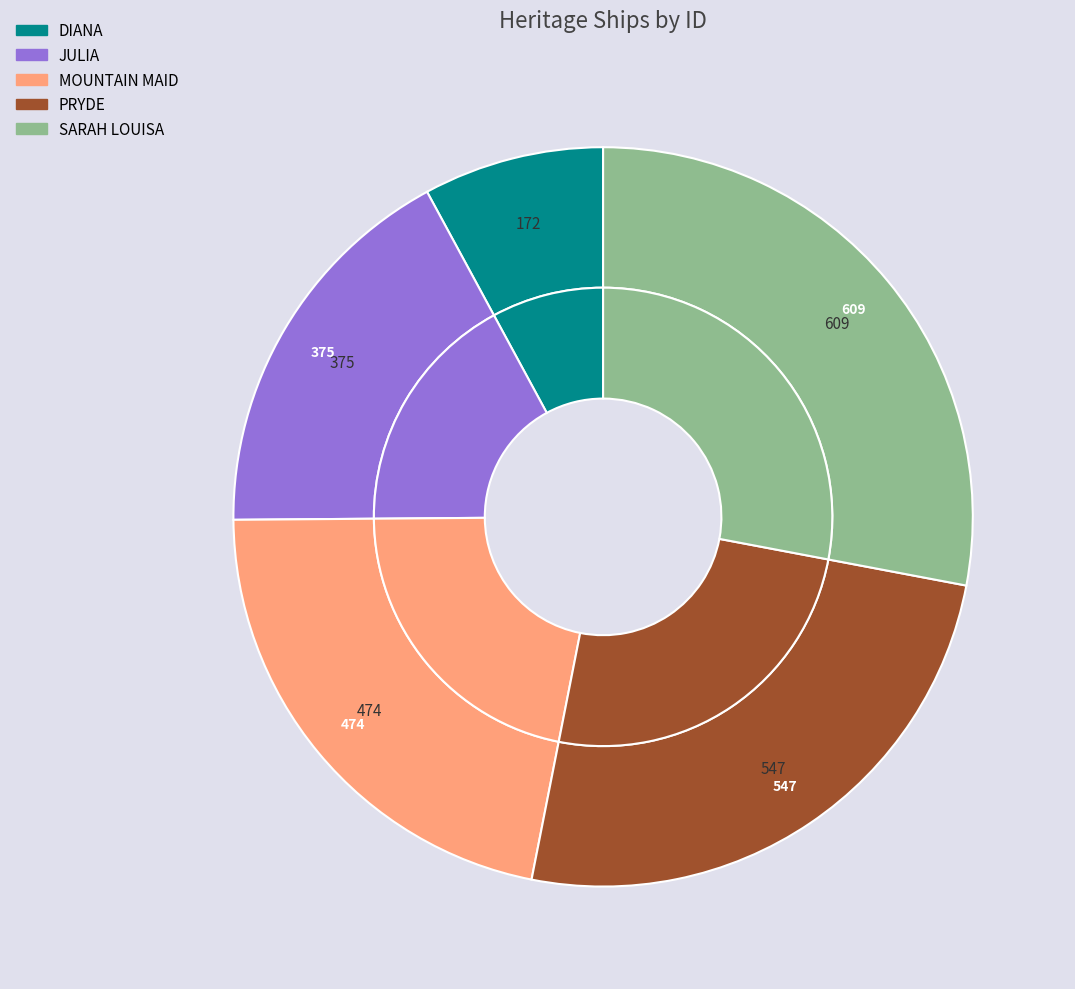

To the nearest percent, what percentage of the pie is DIANA?

8%